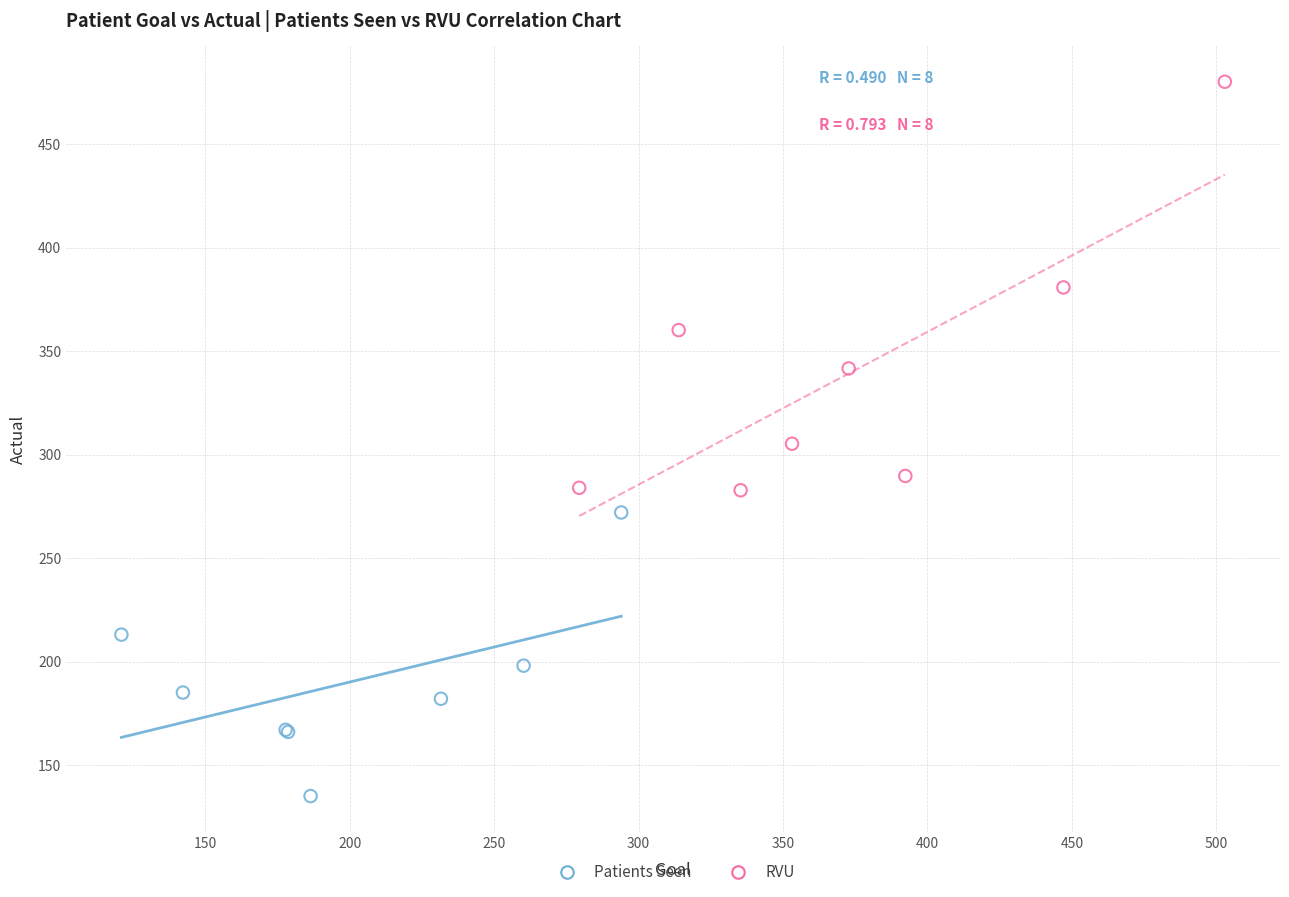

What are all the series names shown in the legend?

Patients Seen, RVU